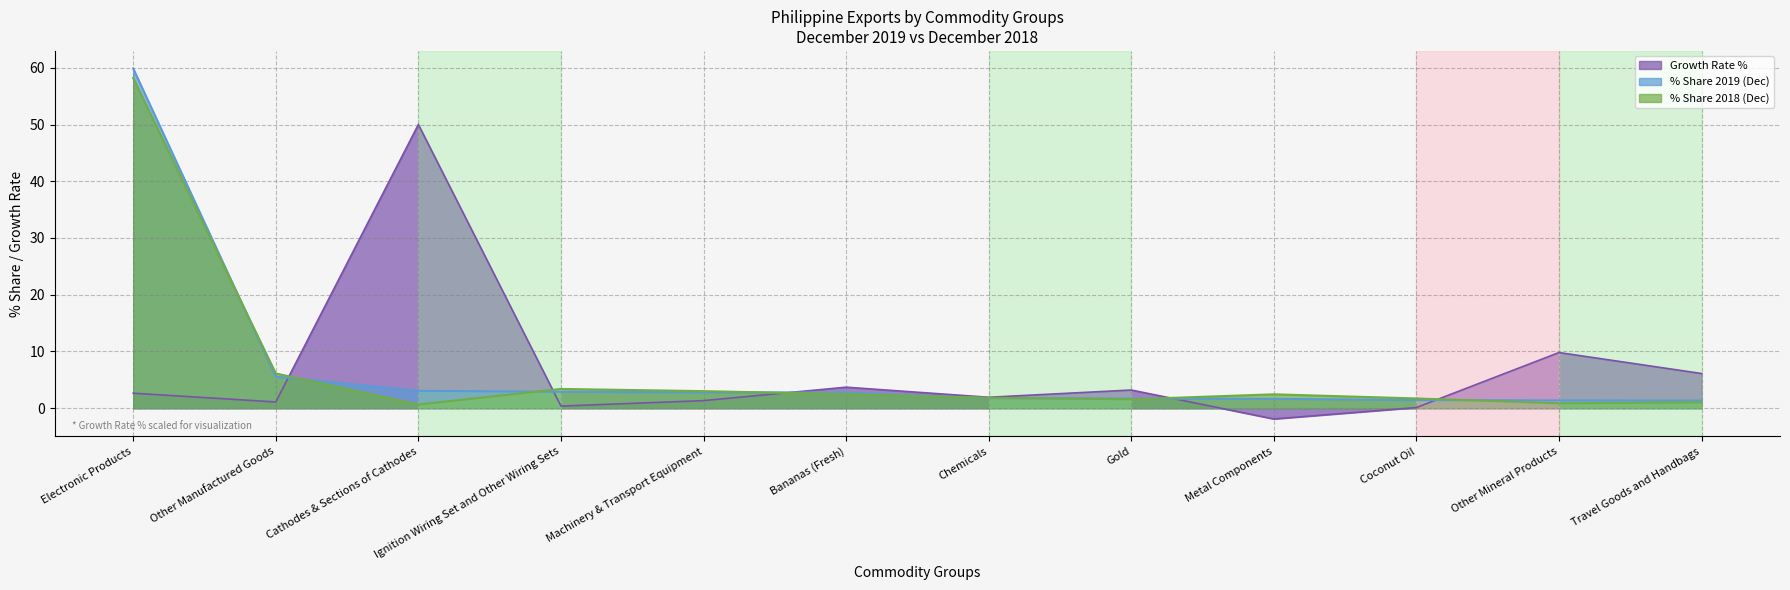

What is the greatest value displayed?

59.9